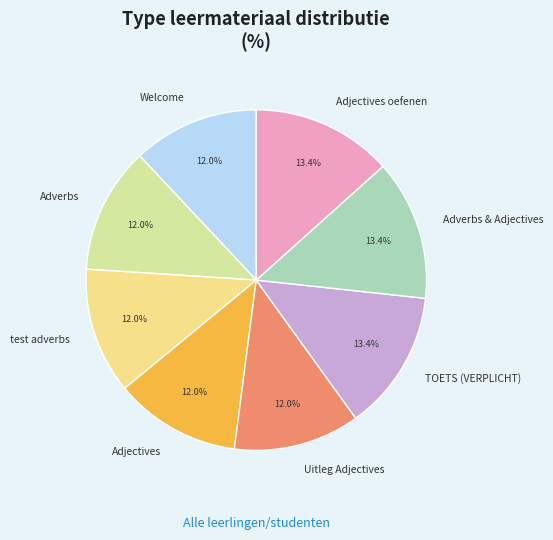

Is it true that TOETS (VERPLICHT) is 27% of the pie?

False